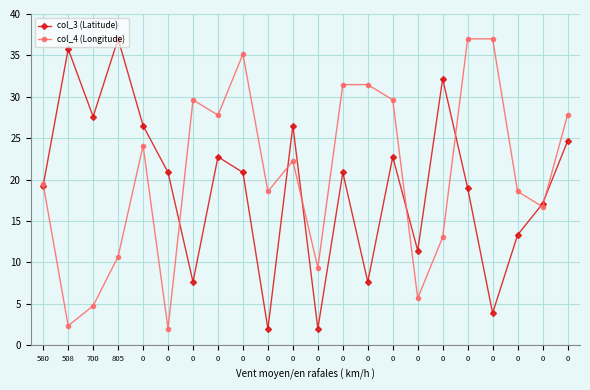

Which series ends up on top after the final intersection of col_4 (Longitude) and col_3 (Latitude)?

col_4 (Longitude)